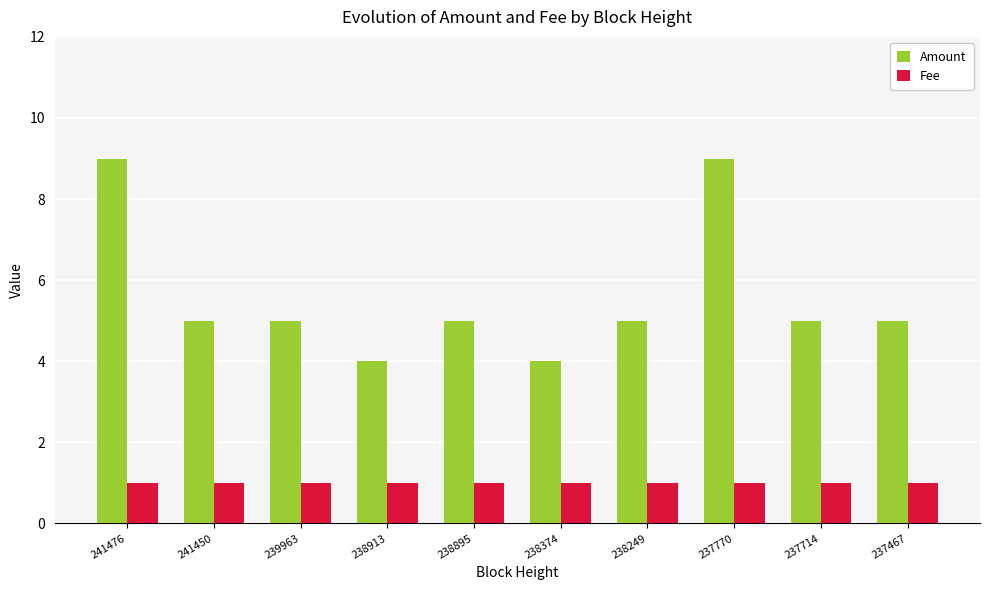

What are all the series names shown in the legend?

Amount, Fee